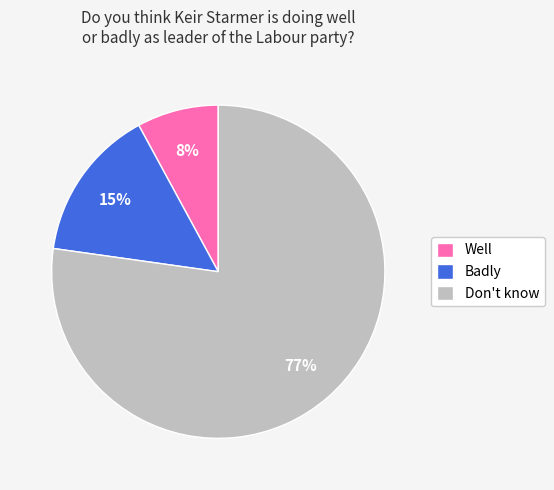

Is it true that Well is 8% of the pie?

True